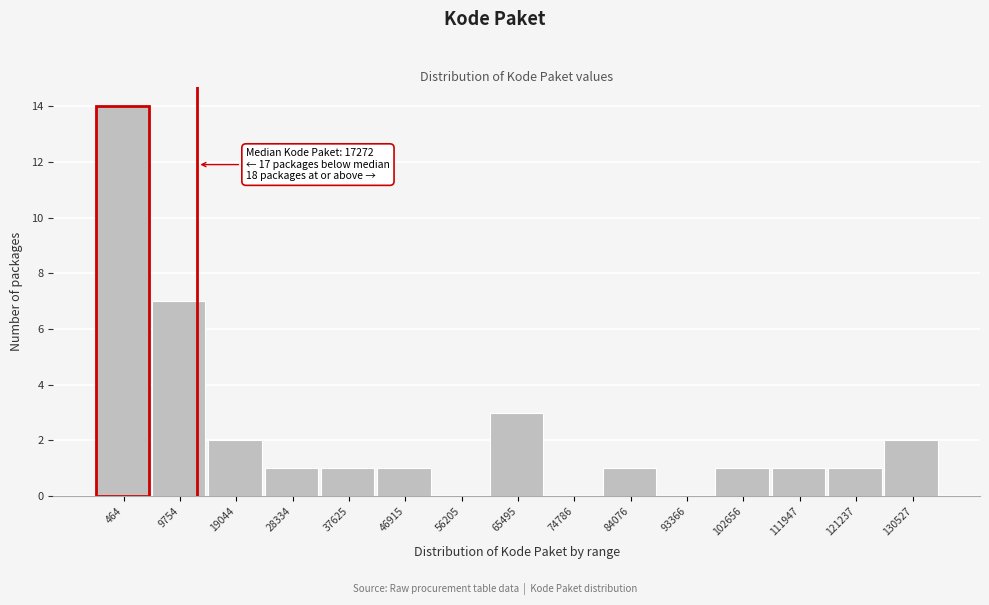

Reading left to right, extract all data points from this chart.

464=14	9754=7	19044=2	28334=1	37625=1	46915=1	56205=0	65495=3	74786=0	84076=1	93366=0	102656=1	111947=1	121237=1	130527=2